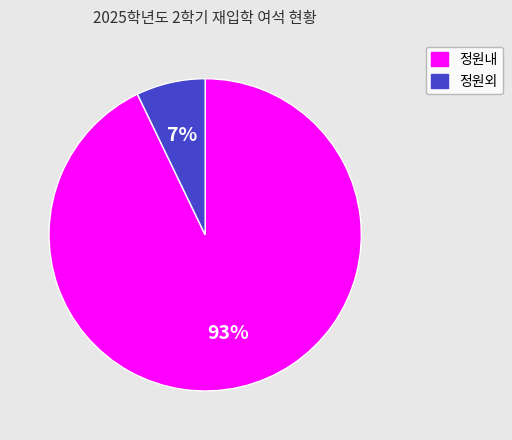

To the nearest percent, what percentage of the pie is 정원외?

7%